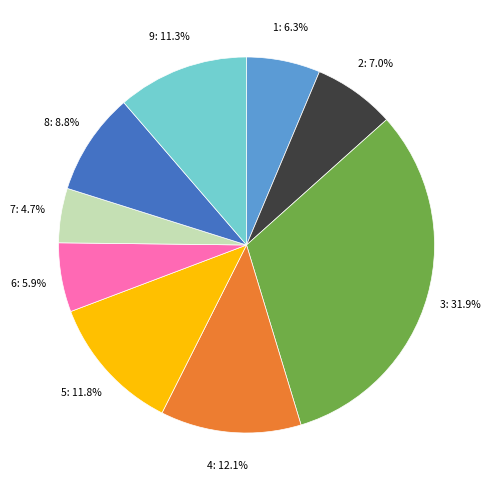

Does any single category account for the majority?

No